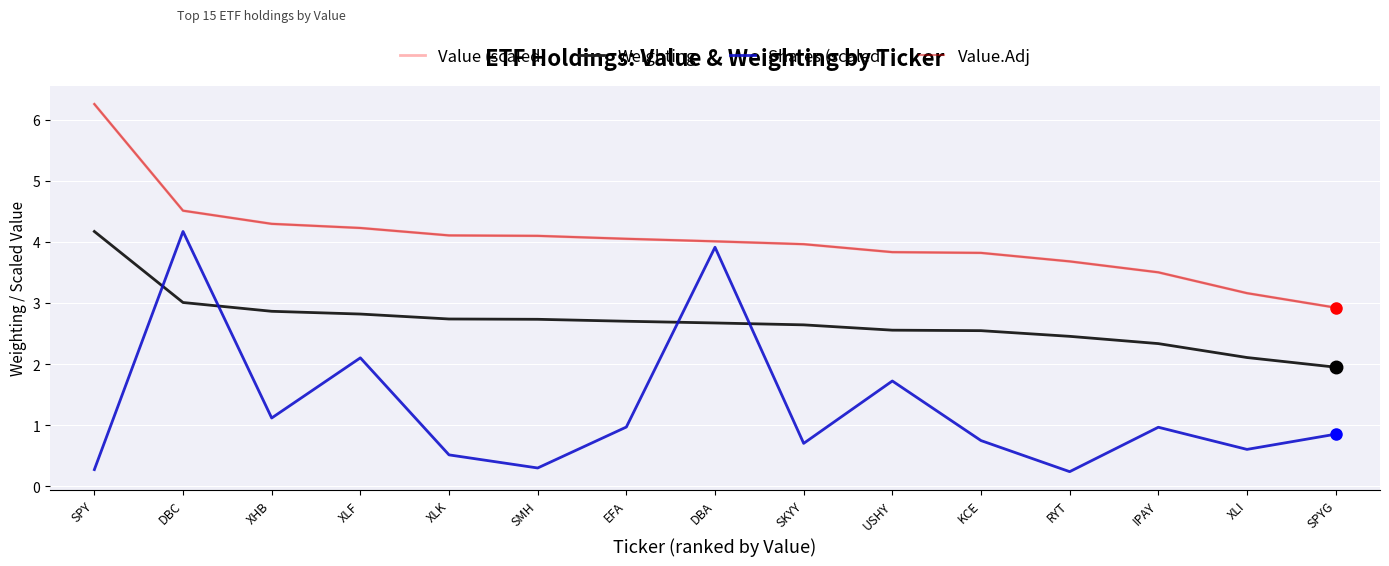

True or false: Value.Adj has more than 1 points higher than both neighbors.

False